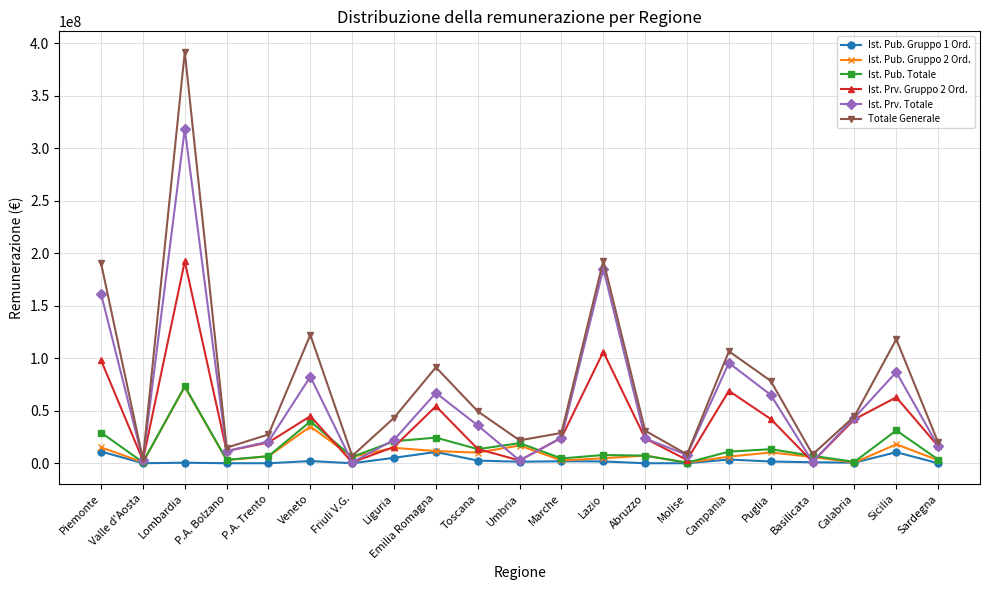

True or false: Ist. Pub. Totale has more than 2 points higher than both neighbors.

True